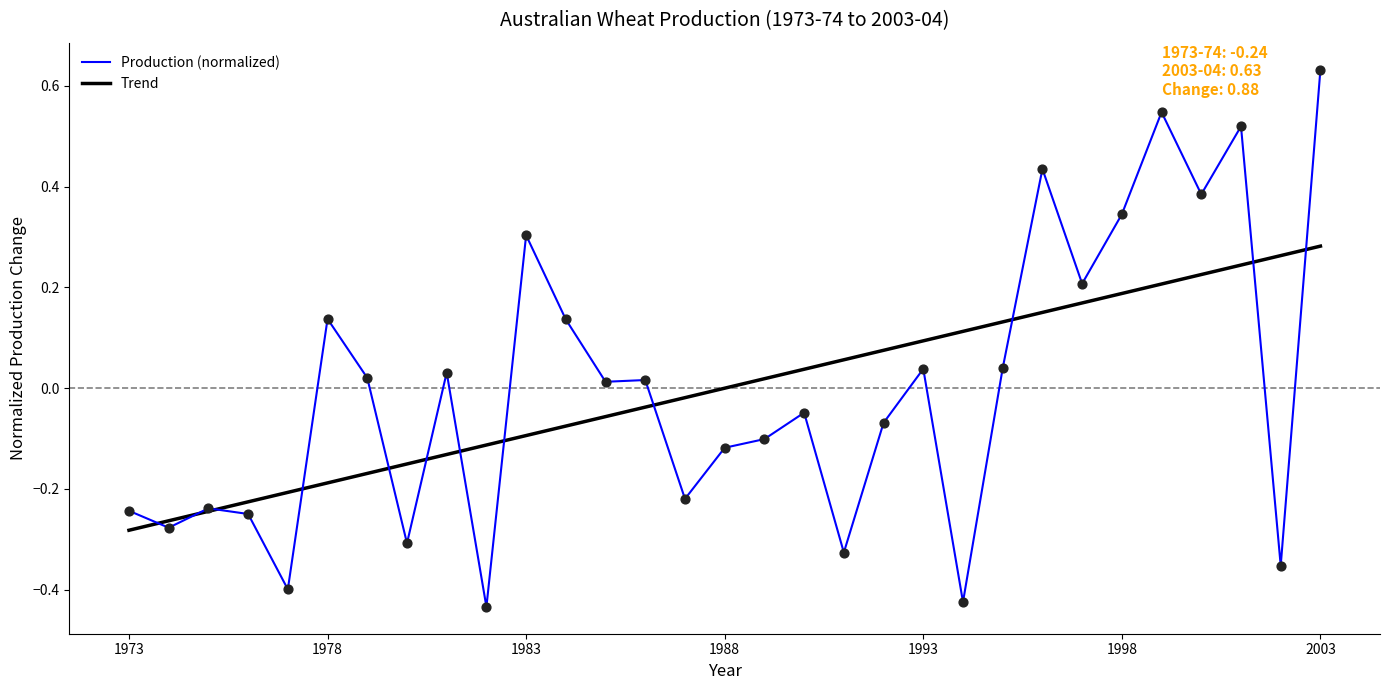

List the series in order of their peak value, lowest first.

Trend, Production (normalized)